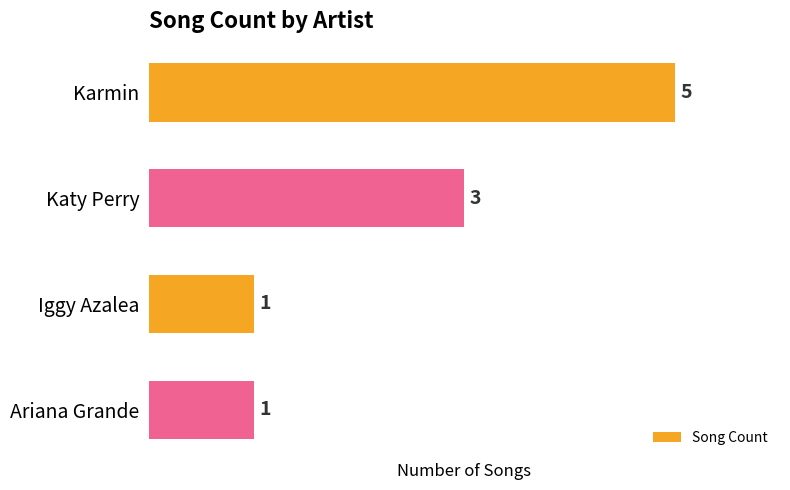

What is the value of the 4th bar from the top?

1